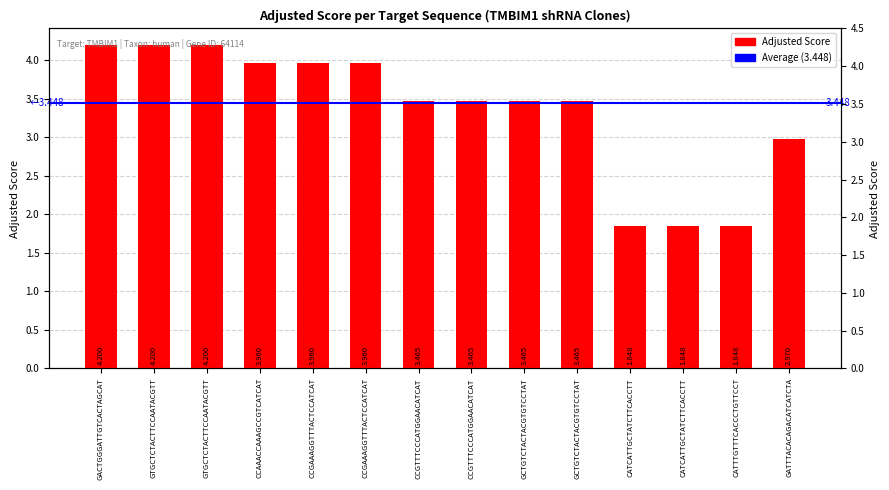

The chart shows a value of 1.8 at CCGTTTCCCATGGAACATCAT. True or false?

False